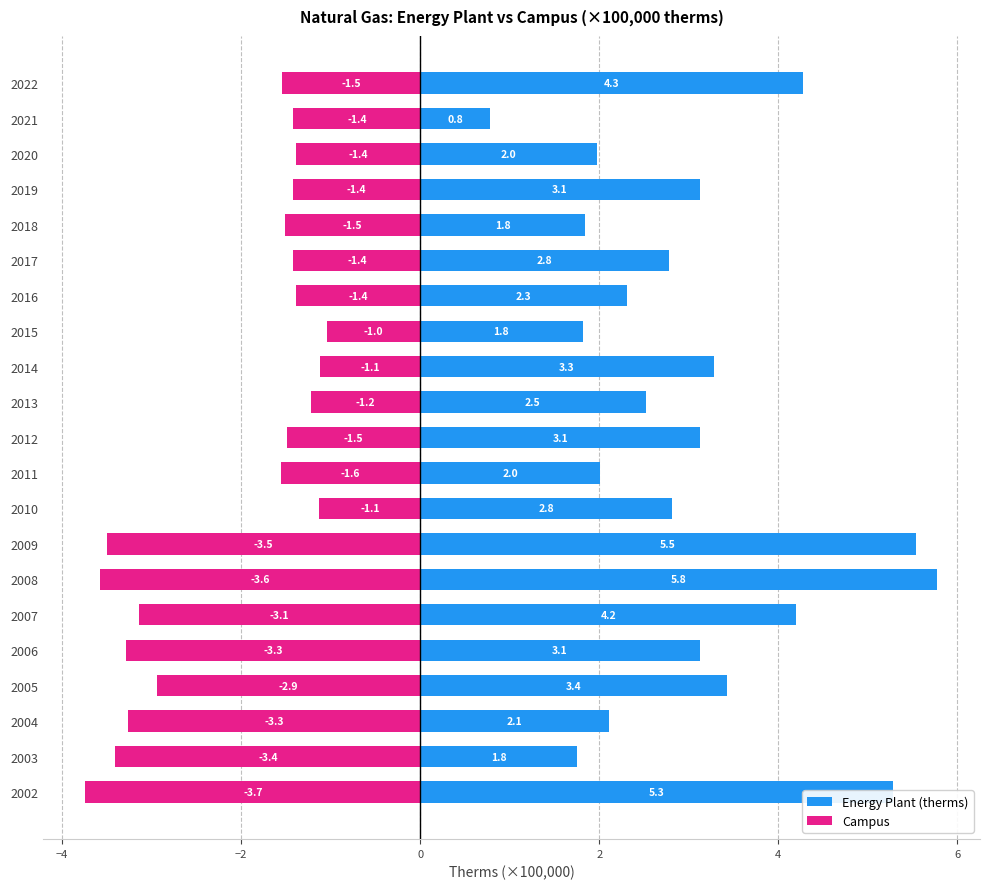

The Campus series shows -1.4 at 2021. True or false?

True